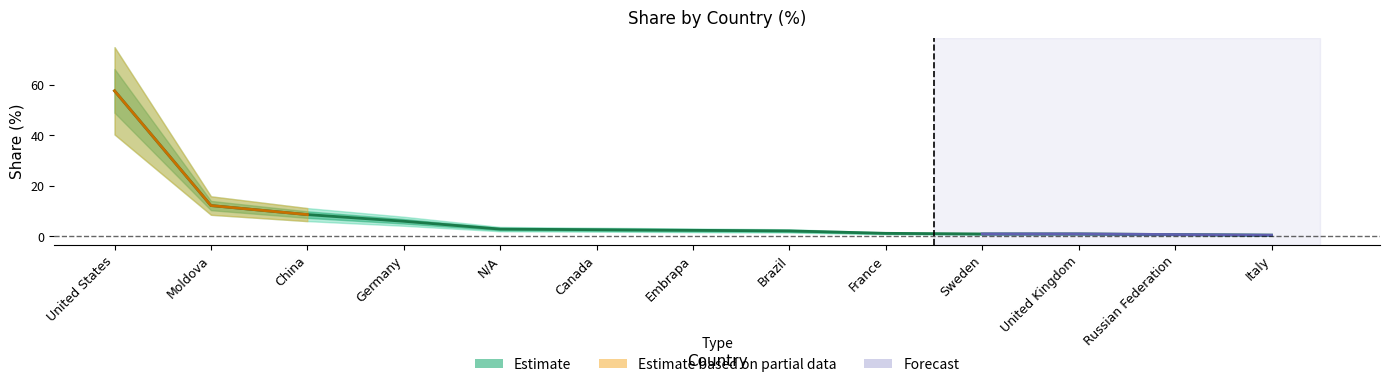

The chart shows a value of 0.6 at Brazil. True or false?

False